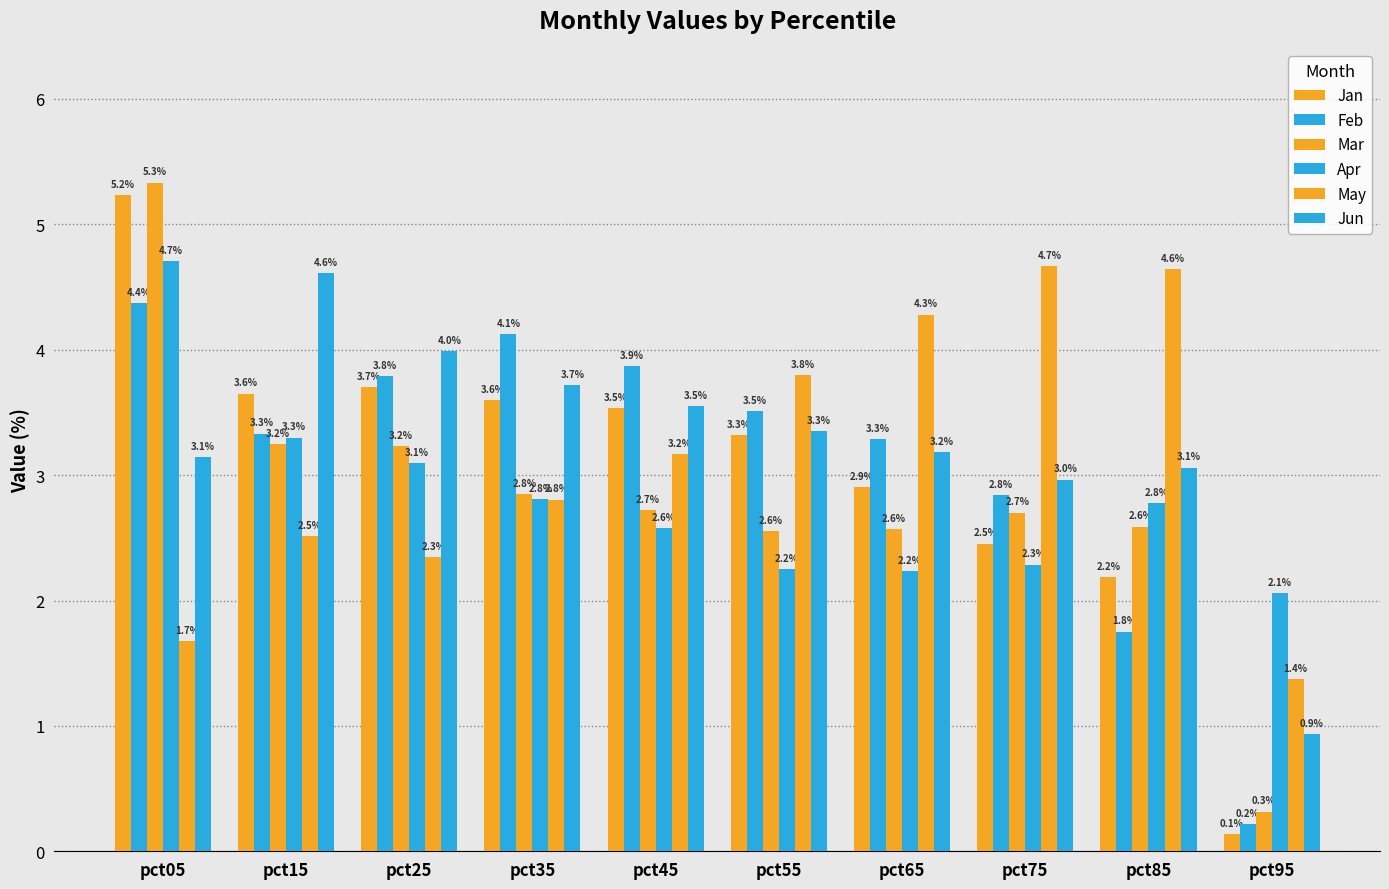

How many data points in Feb are less than 3?

3